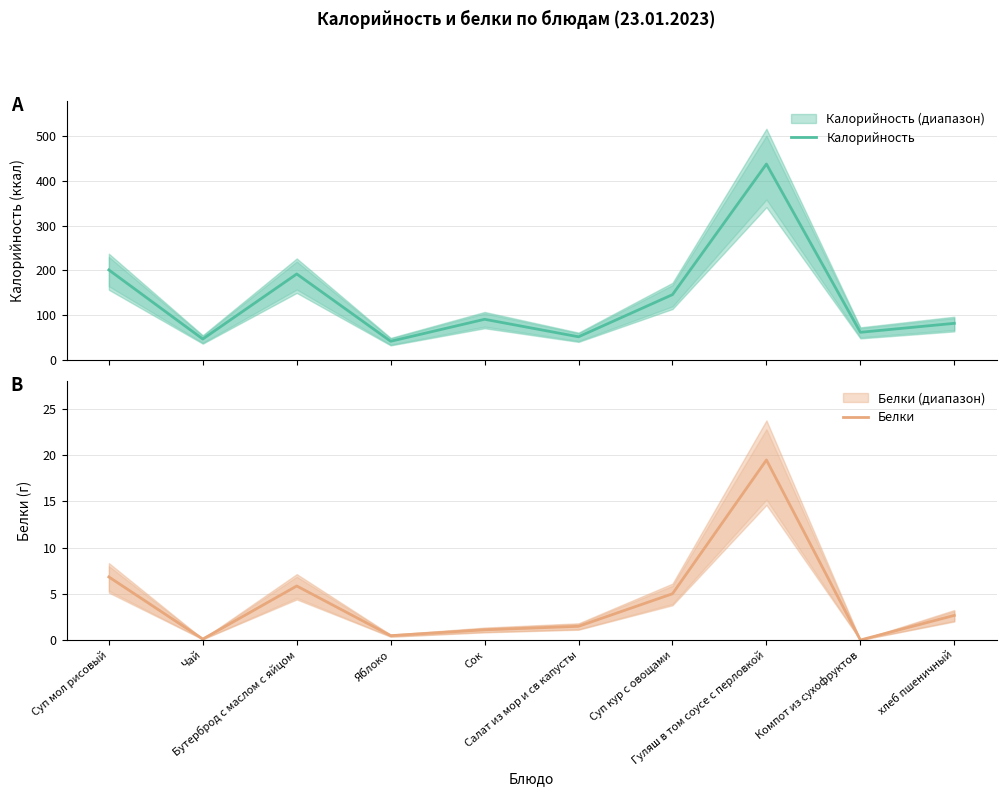

True or false: Белки has a value of 2.0 at Суп кур с овощами.

False